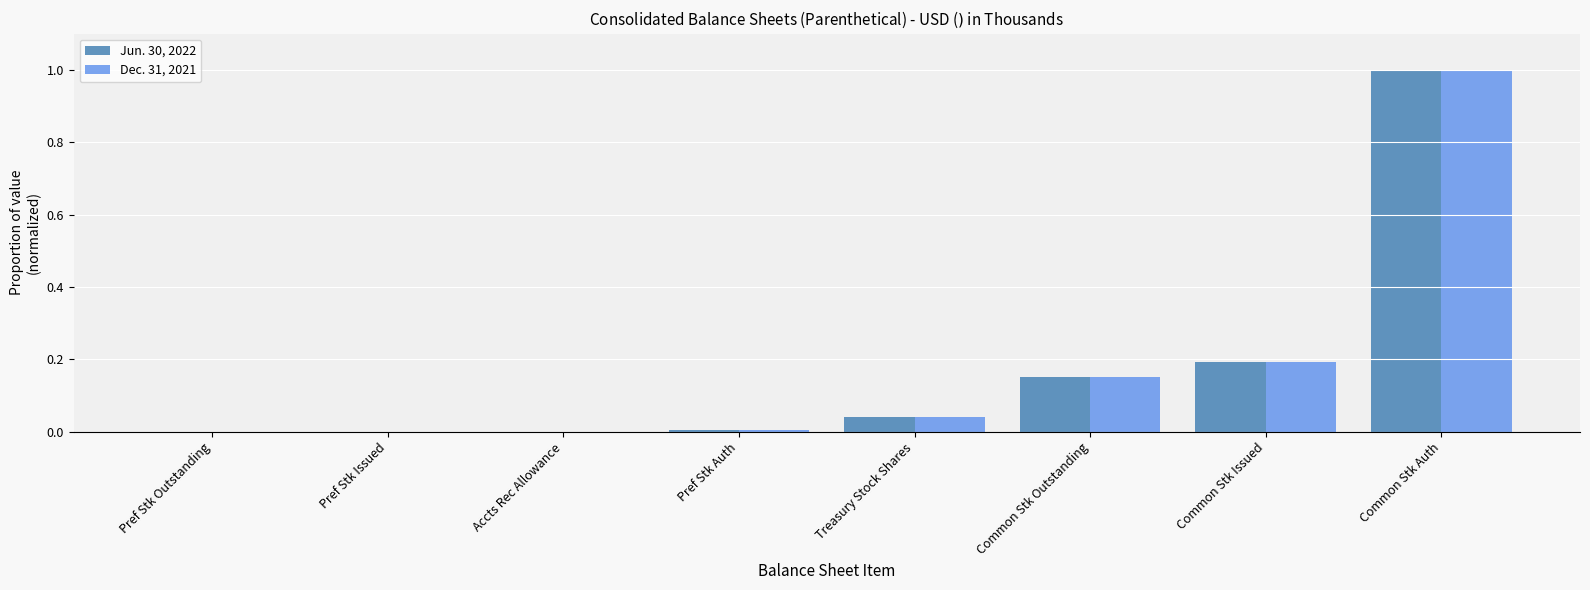

What is the maximum value for Dec. 31, 2021?

1.0